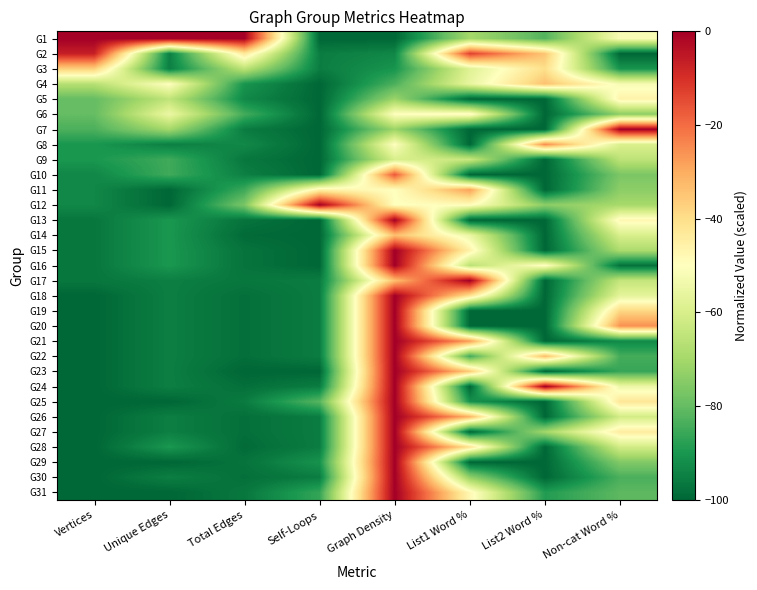

Reading left to right, transcribe all the data shown in this chart.

G1: Vertices=0.0	Unique Edges=0.0	Total Edges=0.0	Self-Loops=-100.0	Graph Density=-100.0	List1 Word %=-69.8	List2 Word %=-82.5	Non-cat Word %=-51.7
G2: Vertices=-6.7	Unique Edges=-95.0	Total Edges=-43.1	Self-Loops=-95.5	Graph Density=-93.3	List1 Word %=-12.9	List2 Word %=-34.7	Non-cat Word %=-100.0
G3: Vertices=-36.7	Unique Edges=-95.0	Total Edges=-65.5	Self-Loops=-95.5	Graph Density=-90.5	List1 Word %=-58.2	List2 Word %=-40.0	Non-cat Word %=-90.5
G4: Vertices=-66.7	Unique Edges=-50.0	Total Edges=-90.5	Self-Loops=-100.0	Graph Density=-83.3	List1 Word %=-56.0	List2 Word %=-34.0	Non-cat Word %=-52.1
G5: Vertices=-80.0	Unique Edges=-65.0	Total Edges=-93.1	Self-Loops=-100.0	Graph Density=-71.4	List1 Word %=-100.0	List2 Word %=-100.0	Non-cat Word %=-46.2
G6: Vertices=-80.0	Unique Edges=-55.0	Total Edges=-84.5	Self-Loops=-100.0	Graph Density=-50.0	List1 Word %=-47.9	List2 Word %=-100.0	Non-cat Word %=-73.8
G7: Vertices=-83.3	Unique Edges=-70.0	Total Edges=-95.7	Self-Loops=-100.0	Graph Density=-71.4	List1 Word %=-100.0	List2 Word %=-100.0	Non-cat Word %=0.0
G8: Vertices=-90.0	Unique Edges=-95.0	Total Edges=-93.1	Self-Loops=-100.0	Graph Density=-50.0	List1 Word %=-100.0	List2 Word %=-24.8	Non-cat Word %=-59.5
G9: Vertices=-90.0	Unique Edges=-85.0	Total Edges=-96.6	Self-Loops=-100.0	Graph Density=-60.0	List1 Word %=-63.1	List2 Word %=-100.0	Non-cat Word %=-65.6
G10: Vertices=-93.3	Unique Edges=-85.0	Total Edges=-94.8	Self-Loops=-100.0	Graph Density=-16.7	List1 Word %=-100.0	List2 Word %=-100.0	Non-cat Word %=-76.6
G11: Vertices=-93.3	Unique Edges=-100.0	Total Edges=-85.3	Self-Loops=-45.5	Graph Density=-50.0	List1 Word %=-28.1	List2 Word %=-100.0	Non-cat Word %=-73.8
G12: Vertices=-93.3	Unique Edges=-100.0	Total Edges=-76.7	Self-Loops=0.0	Graph Density=-50.0	List1 Word %=-49.2	List2 Word %=-73.8	Non-cat Word %=-69.6
G13: Vertices=-96.7	Unique Edges=-90.0	Total Edges=-97.4	Self-Loops=-100.0	Graph Density=0.0	List1 Word %=-100.0	List2 Word %=-100.0	Non-cat Word %=-47.6
G14: Vertices=-96.7	Unique Edges=-90.0	Total Edges=-99.1	Self-Loops=-100.0	Graph Density=-33.3	List1 Word %=-55.1	List2 Word %=-100.0	Non-cat Word %=-59.9
G15: Vertices=-96.7	Unique Edges=-90.0	Total Edges=-97.4	Self-Loops=-100.0	Graph Density=0.0	List1 Word %=-45.7	List2 Word %=-100.0	Non-cat Word %=-68.5
G16: Vertices=-96.7	Unique Edges=-90.0	Total Edges=-97.4	Self-Loops=-100.0	Graph Density=0.0	List1 Word %=-66.1	List2 Word %=-49.1	Non-cat Word %=-97.9
G17: Vertices=-96.7	Unique Edges=-95.0	Total Edges=-96.6	Self-Loops=-95.5	Graph Density=-33.3	List1 Word %=0.0	List2 Word %=-100.0	Non-cat Word %=-64.2
G18: Vertices=-100.0	Unique Edges=-95.0	Total Edges=-98.3	Self-Loops=-95.5	Graph Density=0.0	List1 Word %=-41.0	List2 Word %=-100.0	Non-cat Word %=-56.9
G19: Vertices=-100.0	Unique Edges=-95.0	Total Edges=-98.3	Self-Loops=-95.5	Graph Density=0.0	List1 Word %=-100.0	List2 Word %=-100.0	Non-cat Word %=-38.3
G20: Vertices=-100.0	Unique Edges=-95.0	Total Edges=-98.3	Self-Loops=-95.5	Graph Density=0.0	List1 Word %=-100.0	List2 Word %=-100.0	Non-cat Word %=-25.5
G21: Vertices=-100.0	Unique Edges=-95.0	Total Edges=-98.3	Self-Loops=-95.5	Graph Density=0.0	List1 Word %=-27.3	List2 Word %=-100.0	Non-cat Word %=-92.7
G22: Vertices=-100.0	Unique Edges=-95.0	Total Edges=-98.3	Self-Loops=-95.5	Graph Density=0.0	List1 Word %=-85.0	List2 Word %=-32.6	Non-cat Word %=-84.3
G23: Vertices=-100.0	Unique Edges=-95.0	Total Edges=-100.0	Self-Loops=-100.0	Graph Density=0.0	List1 Word %=-35.4	List2 Word %=-100.0	Non-cat Word %=-86.1
G24: Vertices=-100.0	Unique Edges=-95.0	Total Edges=-98.3	Self-Loops=-95.5	Graph Density=0.0	List1 Word %=-100.0	List2 Word %=0.0	Non-cat Word %=-54.3
G25: Vertices=-100.0	Unique Edges=-100.0	Total Edges=-95.7	Self-Loops=-81.8	Graph Density=0.0	List1 Word %=-91.1	List2 Word %=-100.0	Non-cat Word %=-42.3
G26: Vertices=-100.0	Unique Edges=-95.0	Total Edges=-98.3	Self-Loops=-95.5	Graph Density=0.0	List1 Word %=-31.1	List2 Word %=-100.0	Non-cat Word %=-61.3
G27: Vertices=-100.0	Unique Edges=-95.0	Total Edges=-98.3	Self-Loops=-95.5	Graph Density=0.0	List1 Word %=-100.0	List2 Word %=-70.2	Non-cat Word %=-44.2
G28: Vertices=-100.0	Unique Edges=-90.0	Total Edges=-99.1	Self-Loops=-95.5	Graph Density=0.0	List1 Word %=-41.0	List2 Word %=-100.0	Non-cat Word %=-61.3
G29: Vertices=-100.0	Unique Edges=-100.0	Total Edges=-97.4	Self-Loops=-90.9	Graph Density=0.0	List1 Word %=-100.0	List2 Word %=-100.0	Non-cat Word %=-75.6
G30: Vertices=-100.0	Unique Edges=-95.0	Total Edges=-98.3	Self-Loops=-95.5	Graph Density=0.0	List1 Word %=-73.1	List2 Word %=-100.0	Non-cat Word %=-83.5
G31: Vertices=-100.0	Unique Edges=-100.0	Total Edges=-96.6	Self-Loops=-86.4	Graph Density=0.0	List1 Word %=-47.6	List2 Word %=-88.8	Non-cat Word %=-81.0